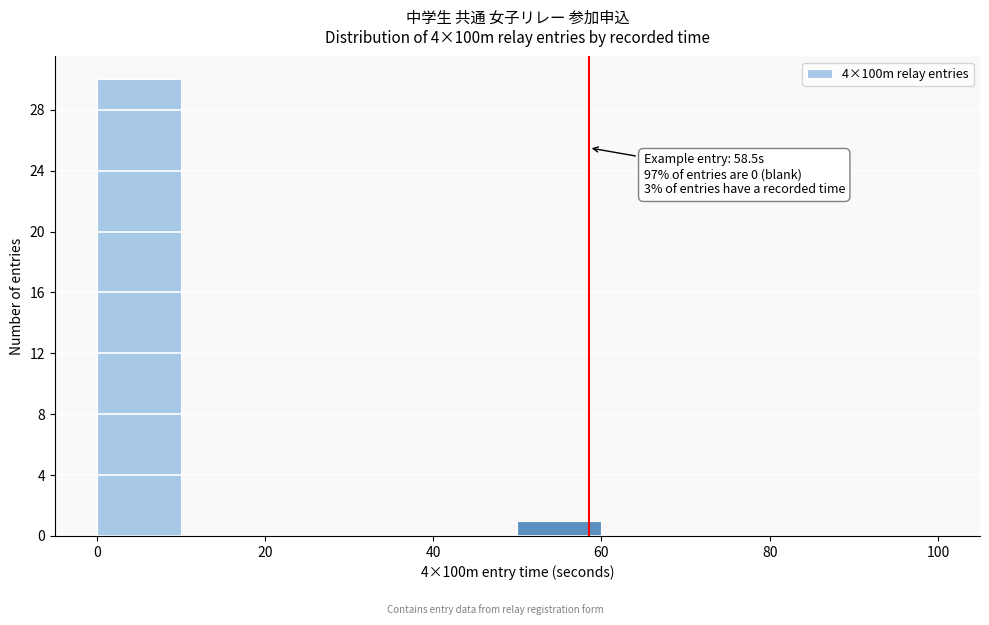

Over which range of the x-axis is the bar tallest?

0 to 10